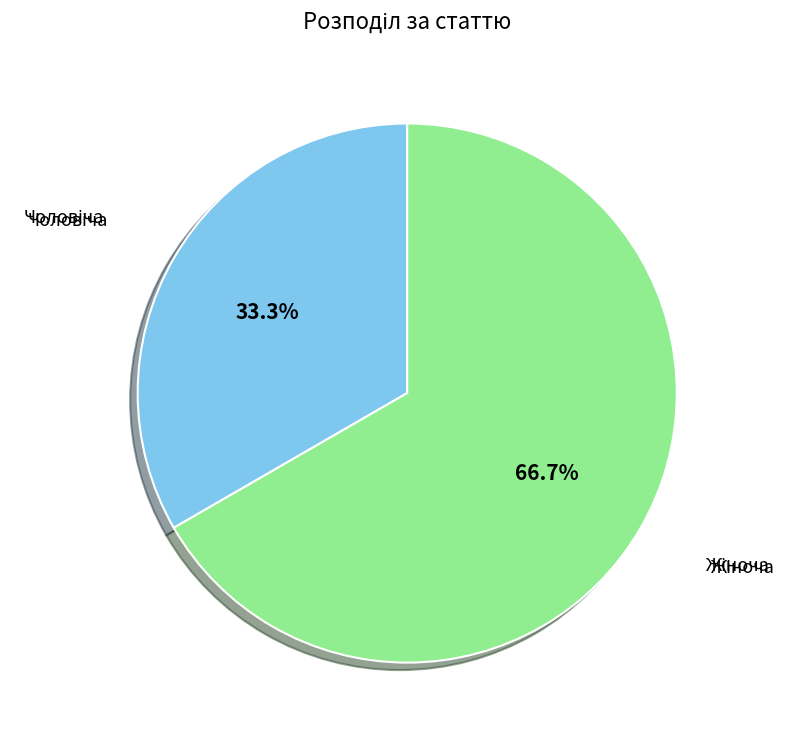

Is there any slice that represents more than half of the pie?

Yes